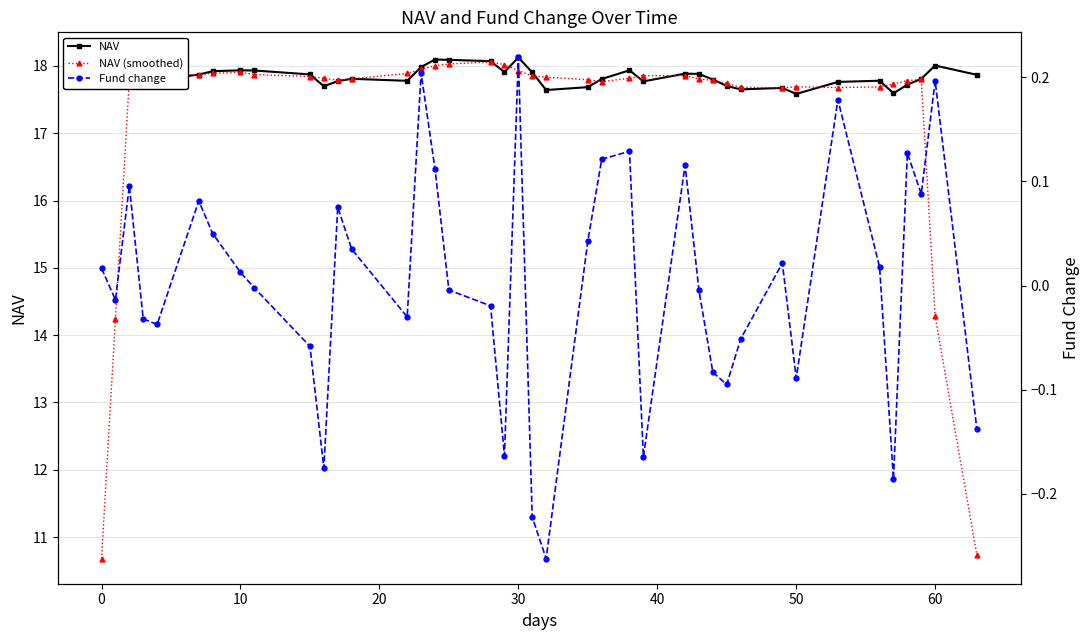

True or false: NAV has more than 0 points higher than both neighbors.

True